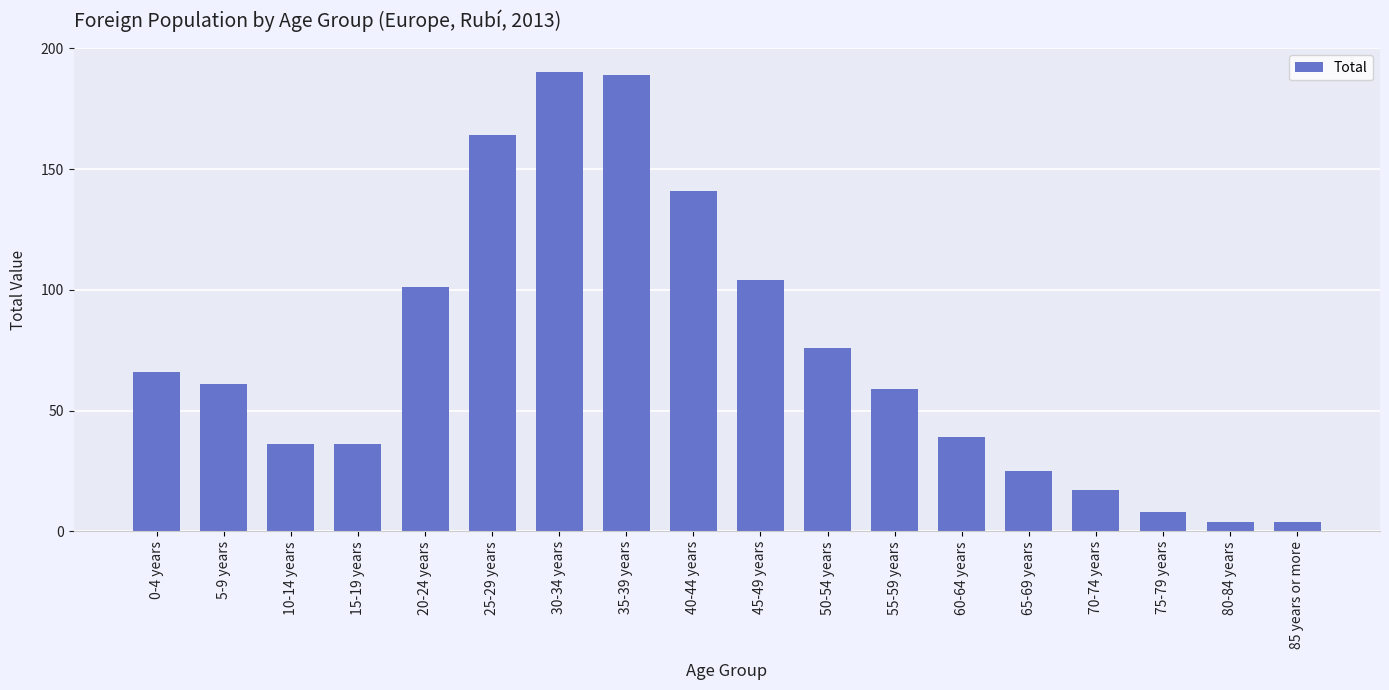

What is the greatest value displayed?

190